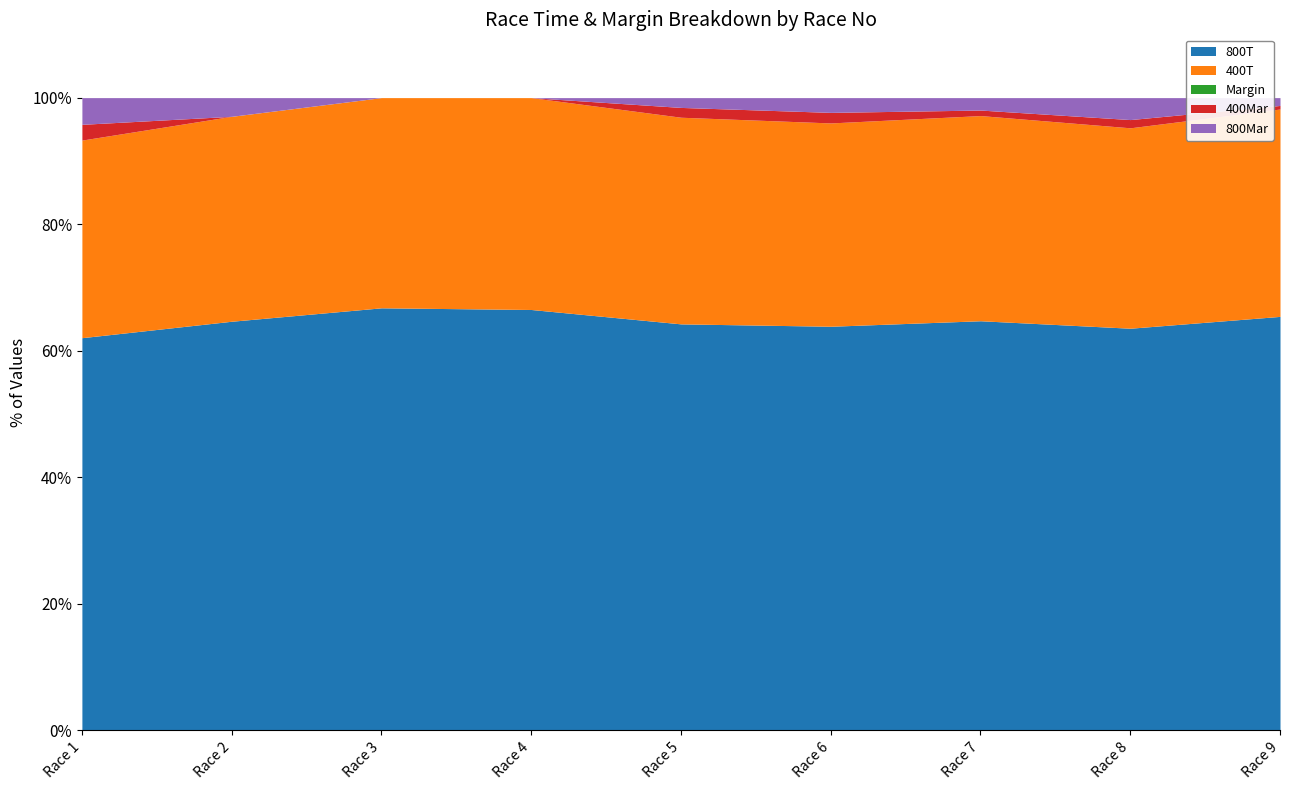

The value of 800T at Race 8 is 63.6. True or false?

True